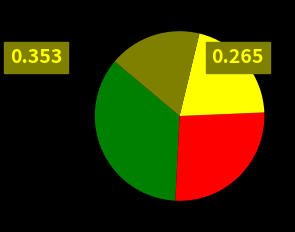

Is there any slice that represents more than half of the pie?

No